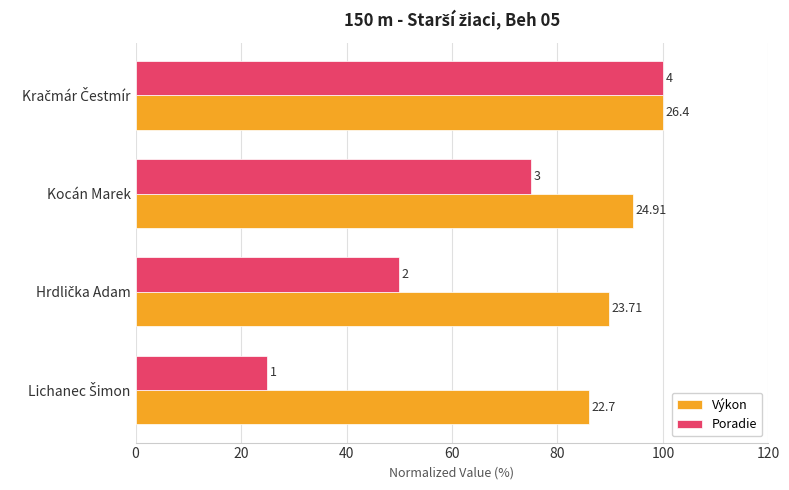

What are all the series names shown in the legend?

Výkon, Poradie